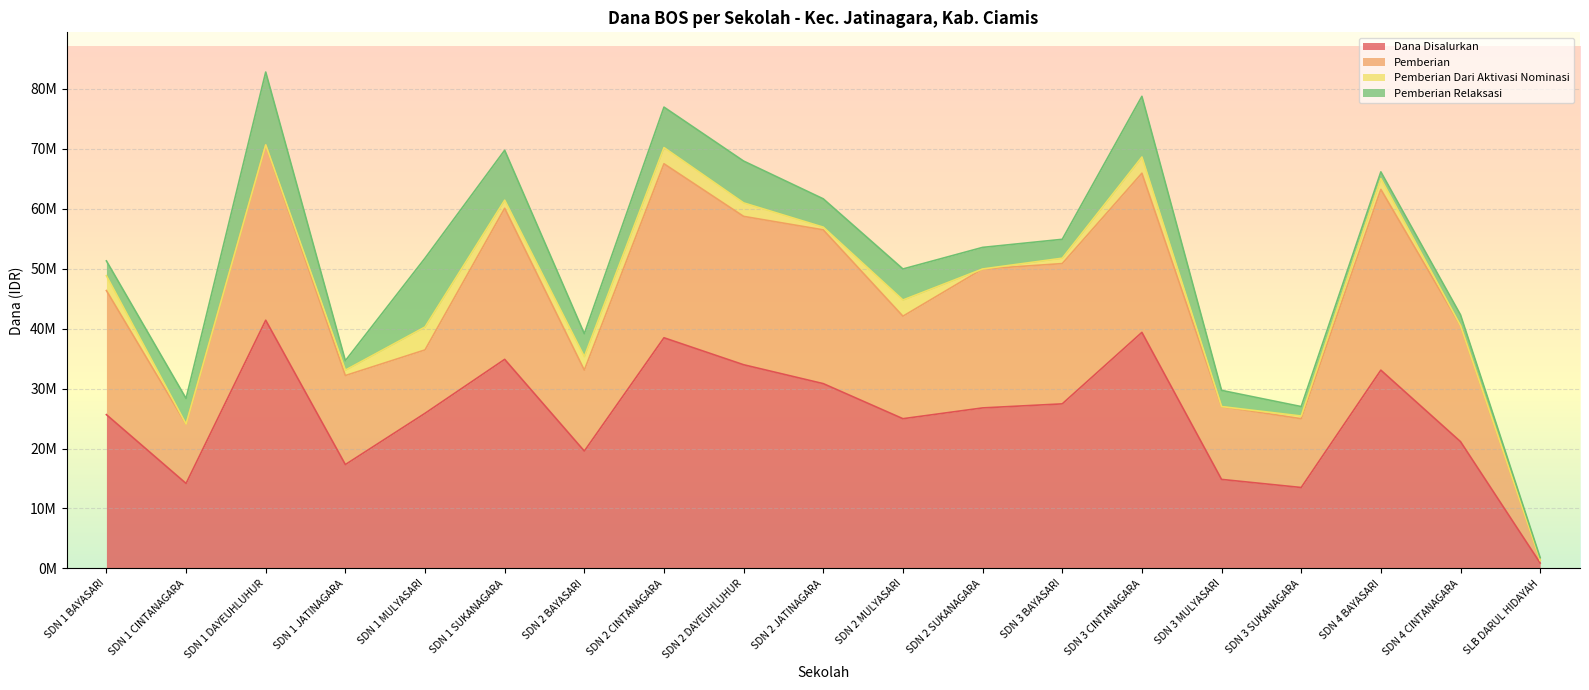

How many interior local valleys does the Dana Disalurkan series have?

5